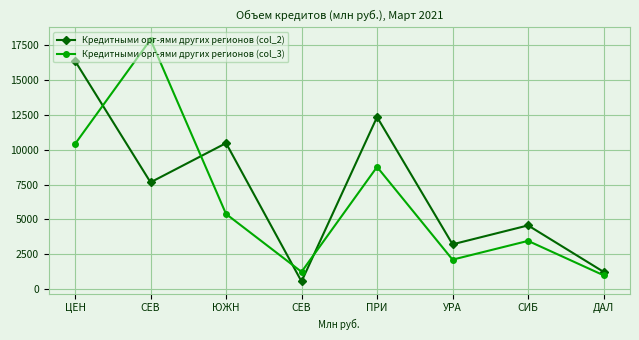

How many values in the Кредитными орг-ями других регионов (col_3) series are below 5389?

4